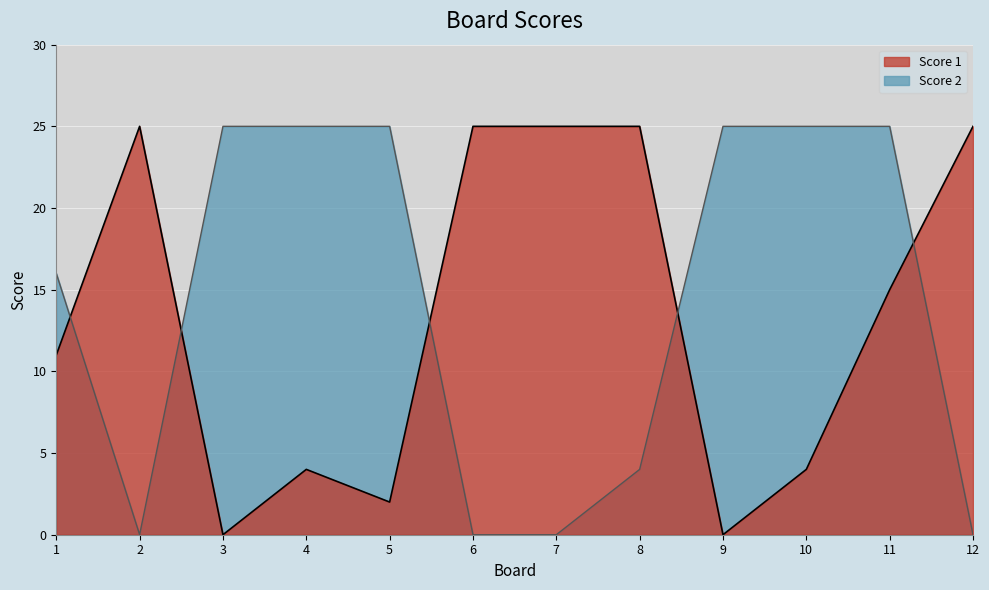

Reading right to left, extract all data points from this chart.

Score 1 line: 12=25	11=15	10=4	9=0	8=25	7=25	6=25	5=2	4=4	3=0	2=25	1=11
Score 2 line: 12=0	11=25	10=25	9=25	8=4	7=0	6=0	5=25	4=25	3=25	2=0	1=16